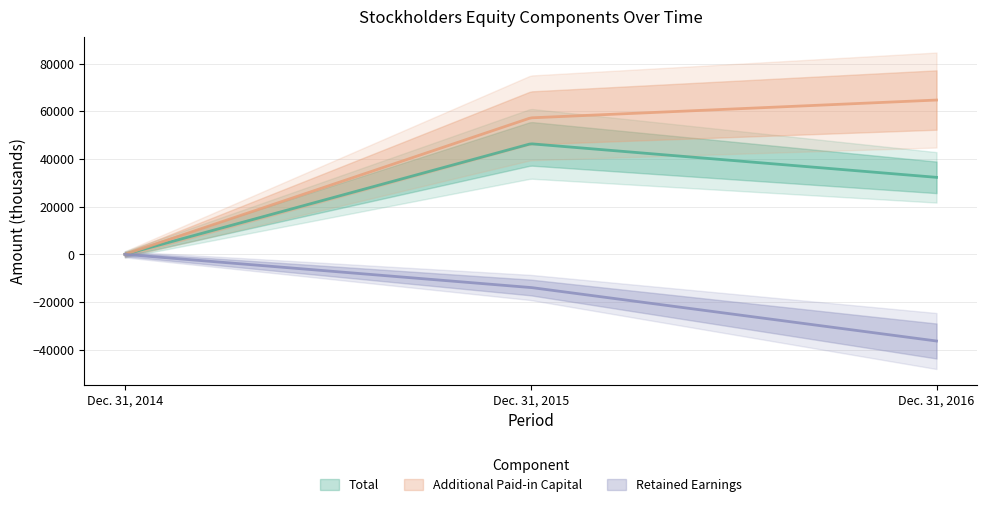

How many Total values are between 0 and 46396?

3